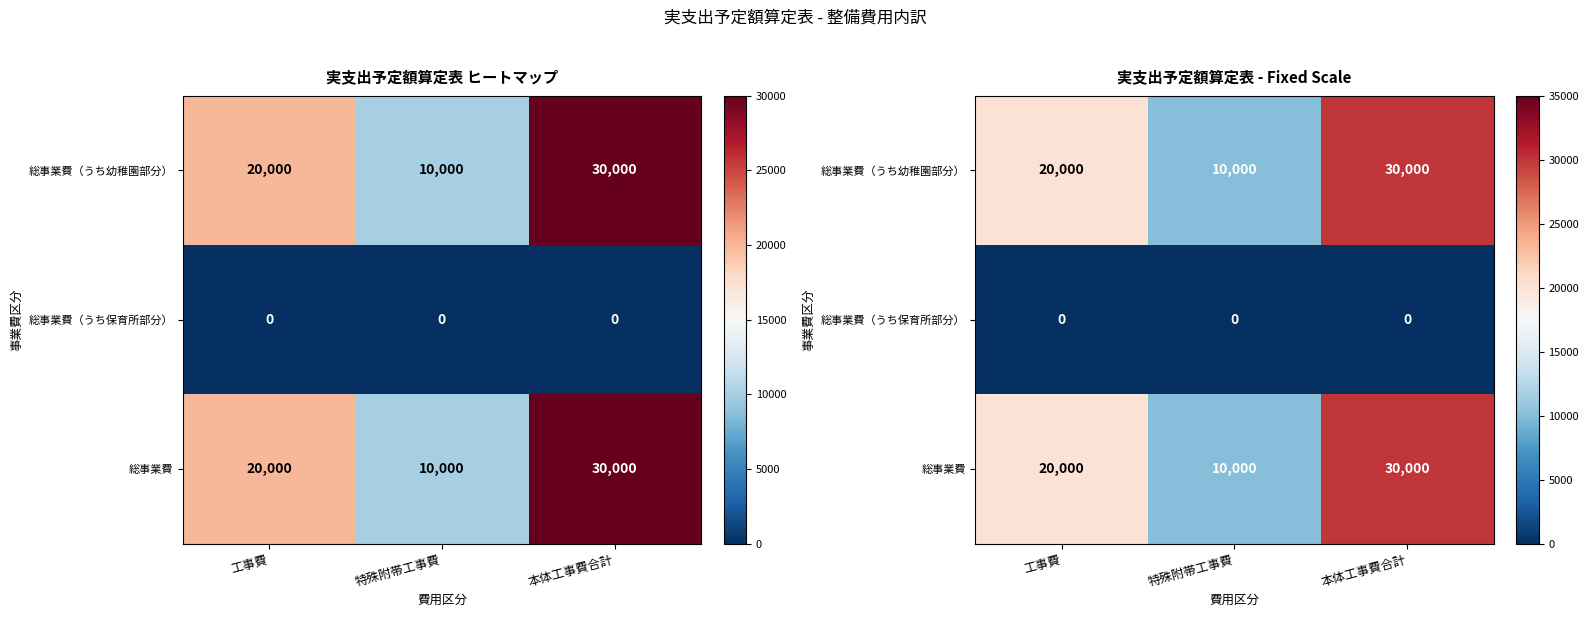

Which series has the largest total across all categories?

総事業費（うち幼稚園部分）